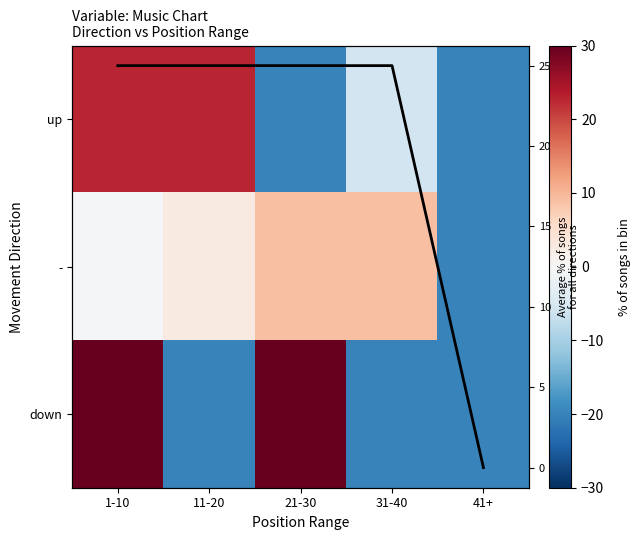

What is the approximate value of - at 31-40?

9.0